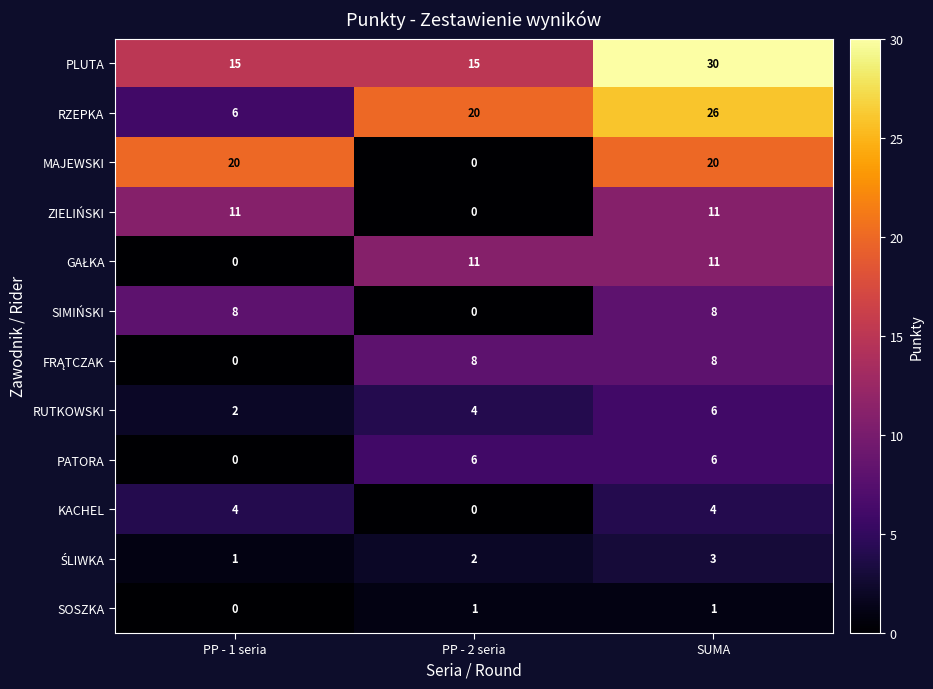

What is the highest value of the PATORA series?

6